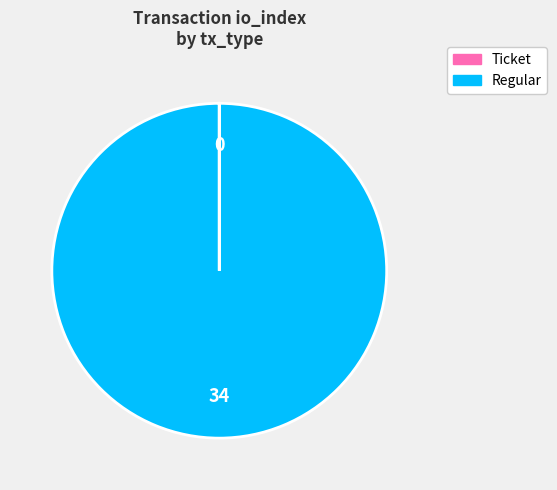

What is the majority slice?

Regular